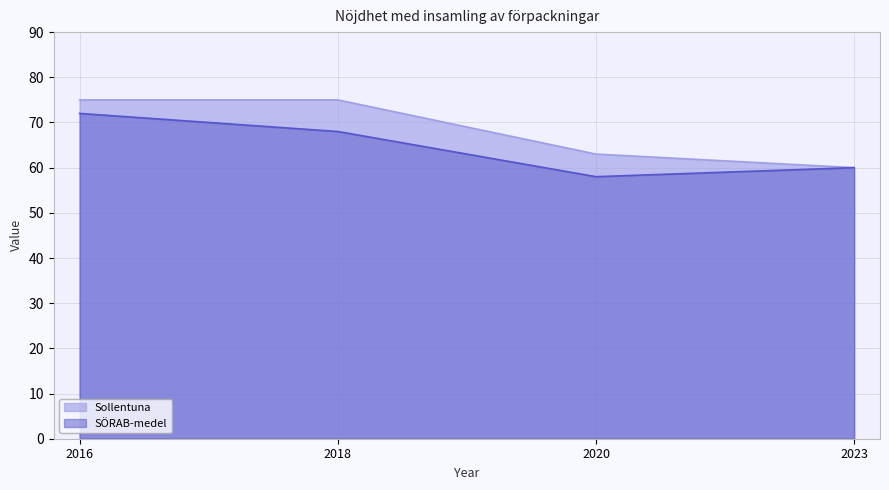

Where is the first local minimum for SÖRAB-medel?

2020